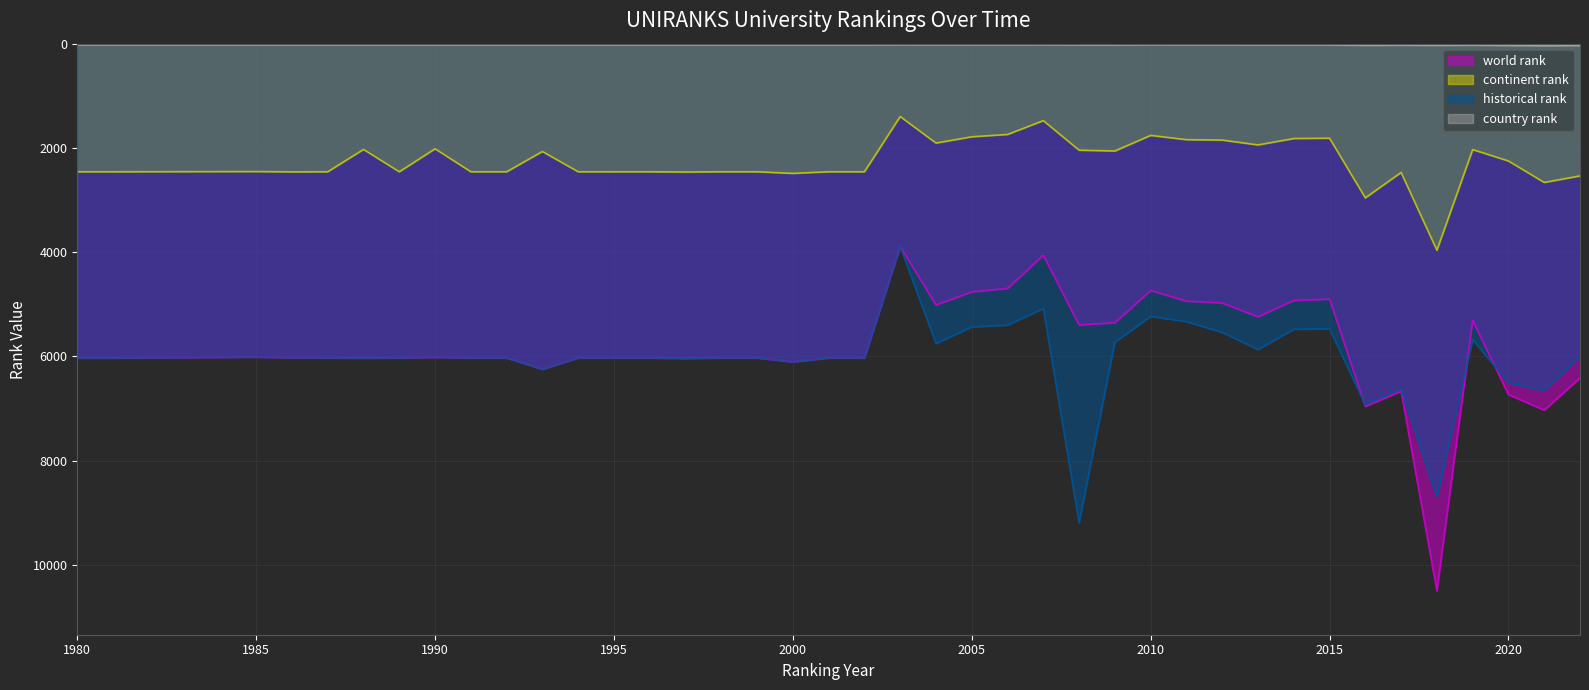

How many data points in historical rank are less than 6030?

17